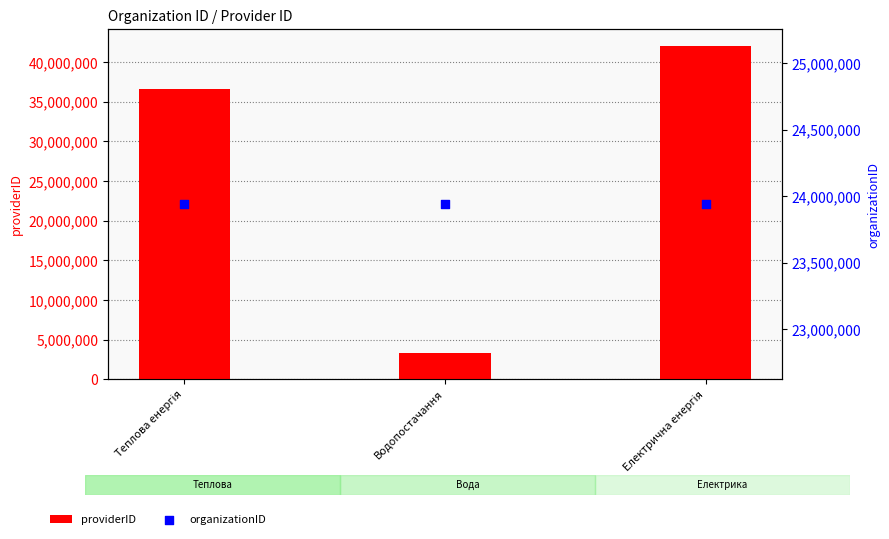

What are all the series names shown in the legend?

providerID, organizationID